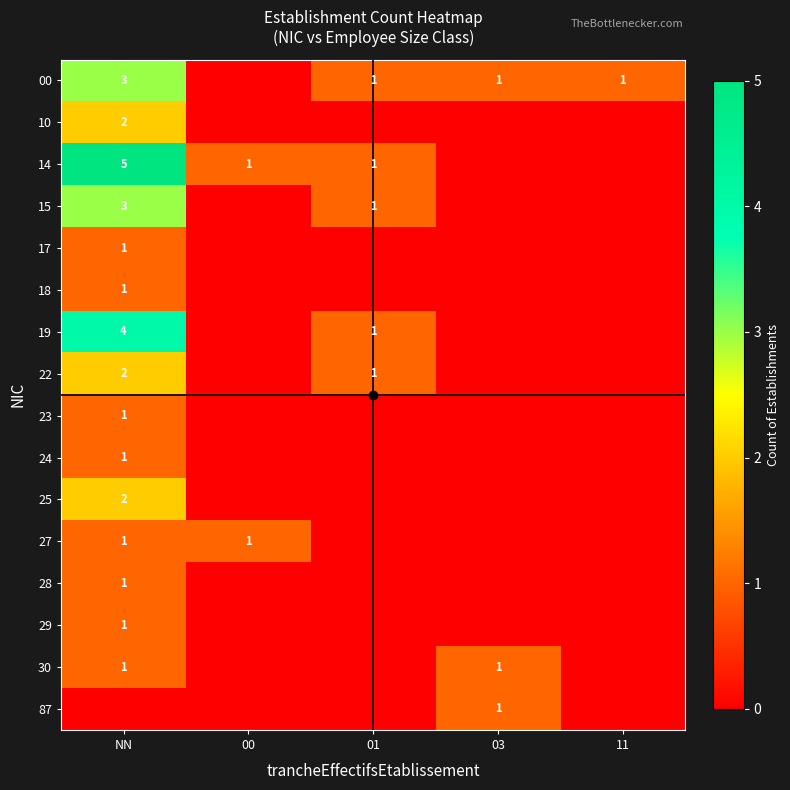

The value of 25 at NN is 1. True or false?

False